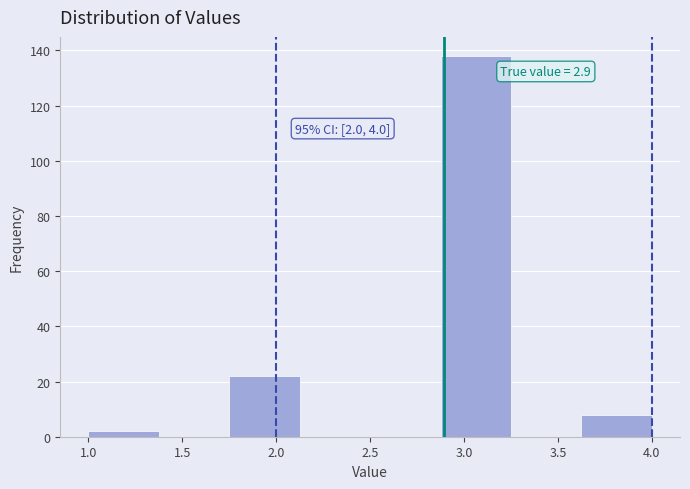

Over which range of the x-axis is the bar tallest?

2.875 to 3.250